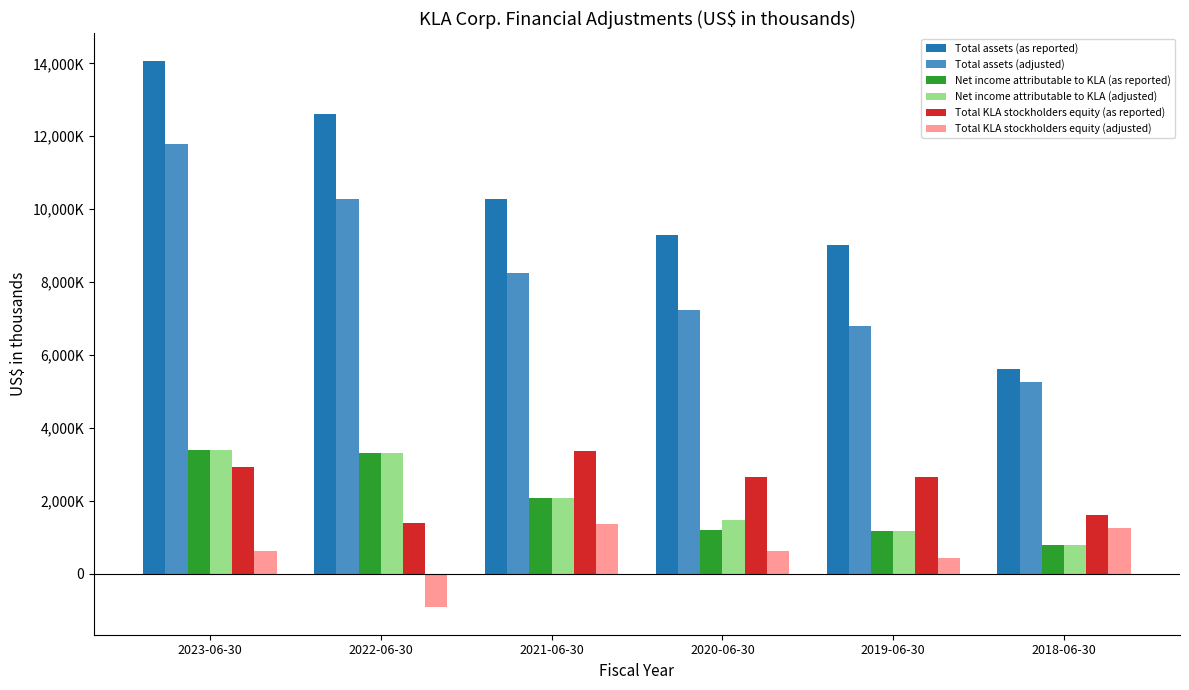

Where does the Total KLA stockholders equity (adjusted) series first go above 640933?

2021-06-30